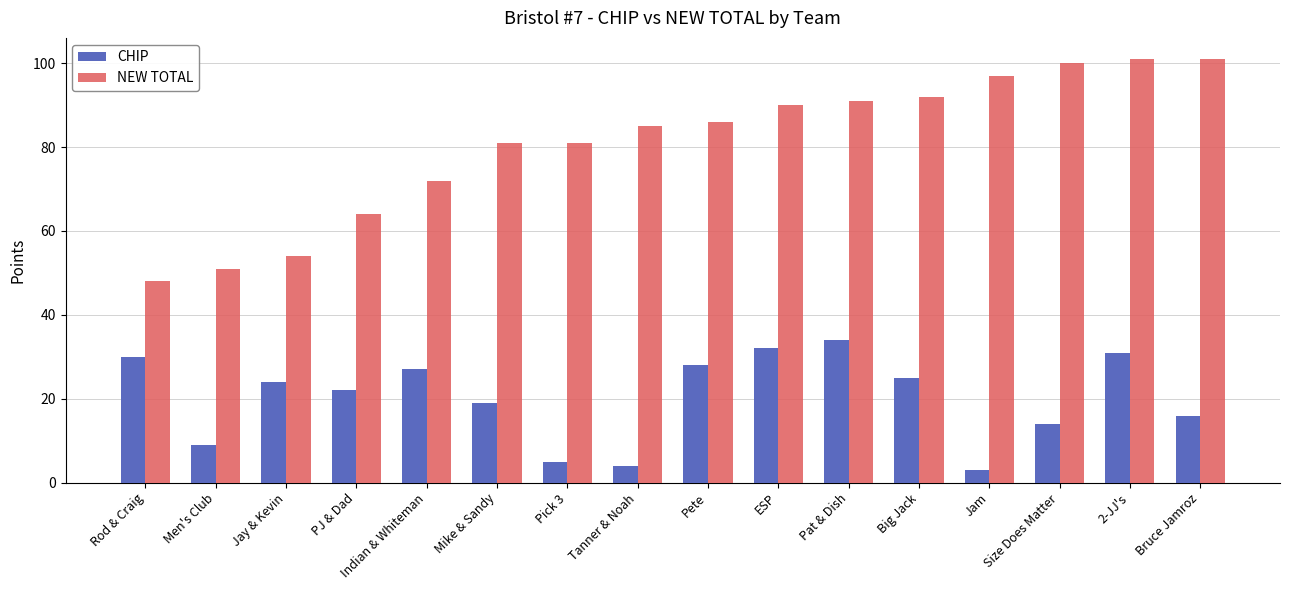

What is the maximum value shown in the chart?

101